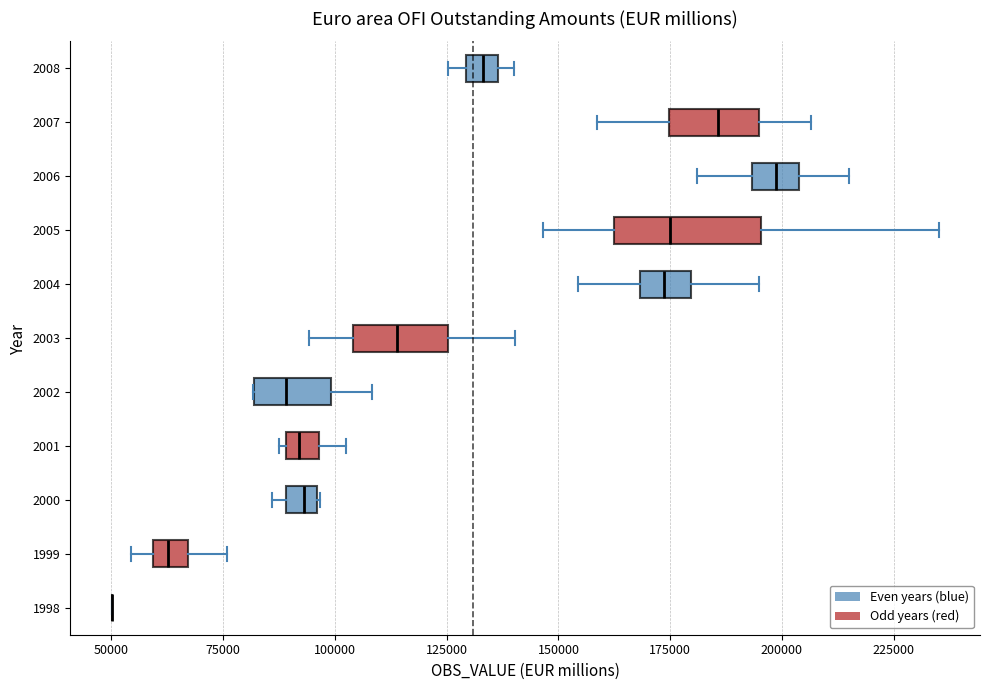

Comparing the boxes themselves (not the whiskers), which one is the widest?

2005